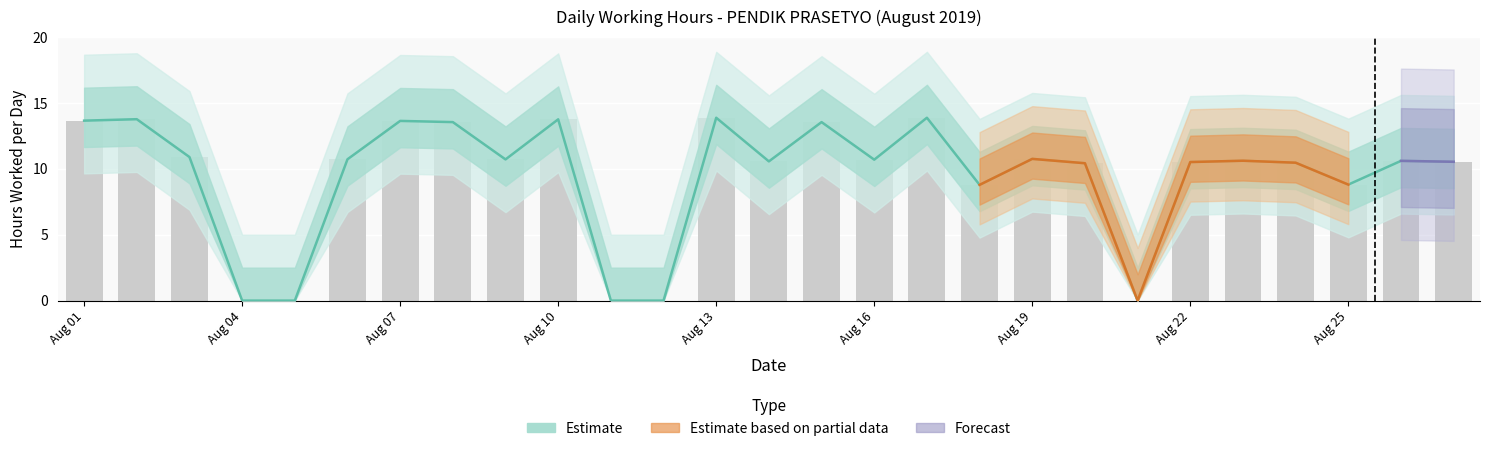

Which category has the lowest value across all series?

Aug 04